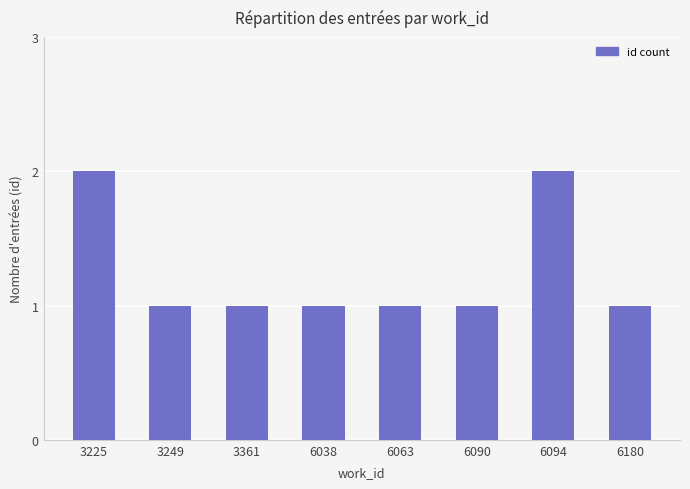

Reading left to right, extract all data points from this chart.

2	1	1	1	1	1	2	1